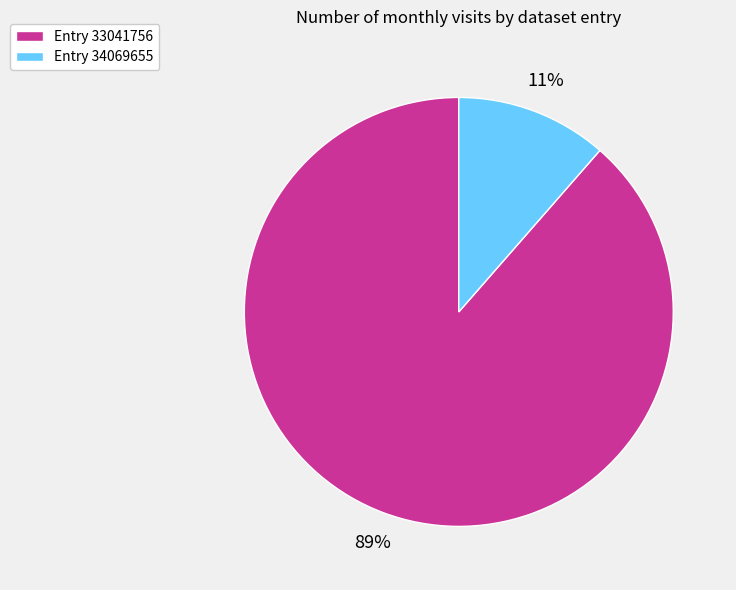

Is there a majority slice in this chart?

Yes